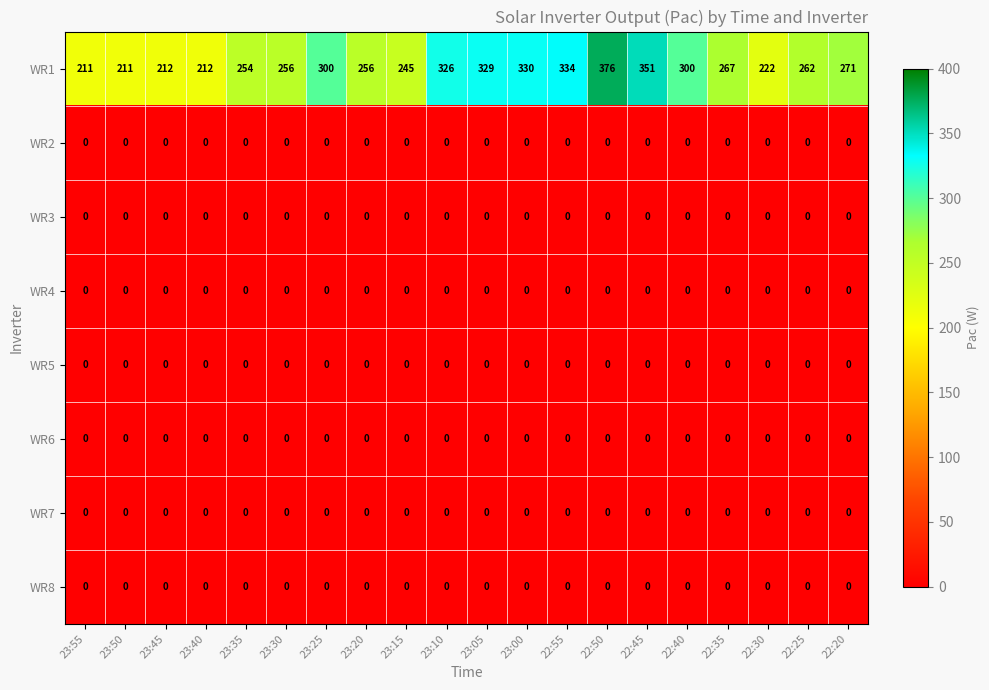

What is the spread (max minus min) of values at 22:20?

271